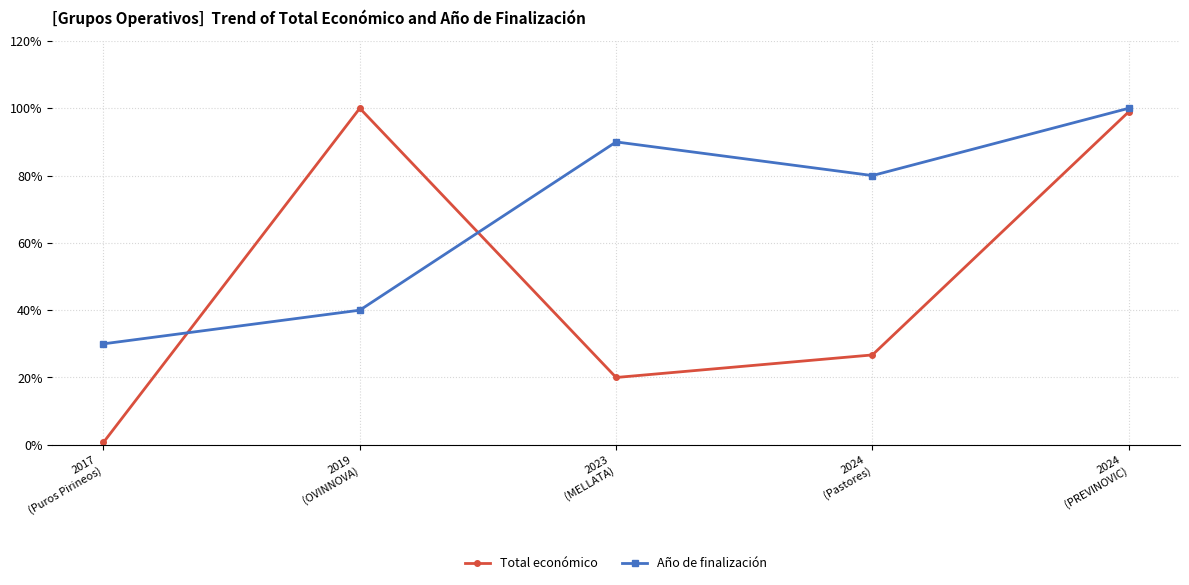

Between 2023
(MELLATA) and 2024
(Pastores), which is larger?

2024
(Pastores)